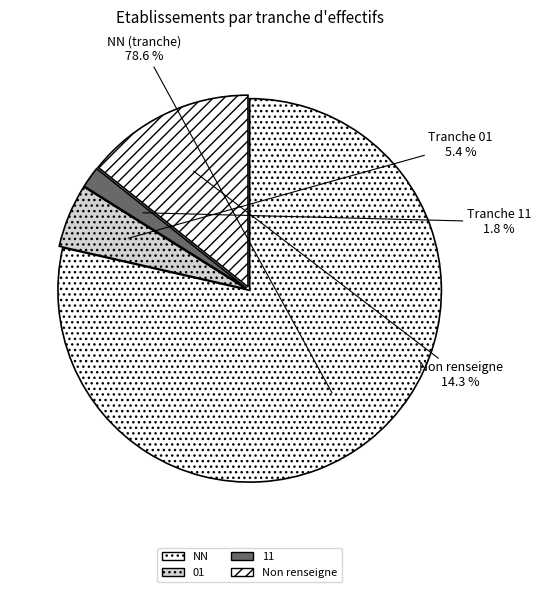

How many segments does this pie chart have?

4